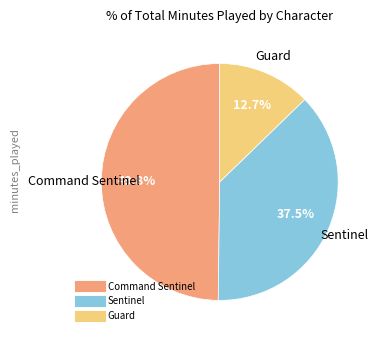

How many slices are in this pie chart?

3